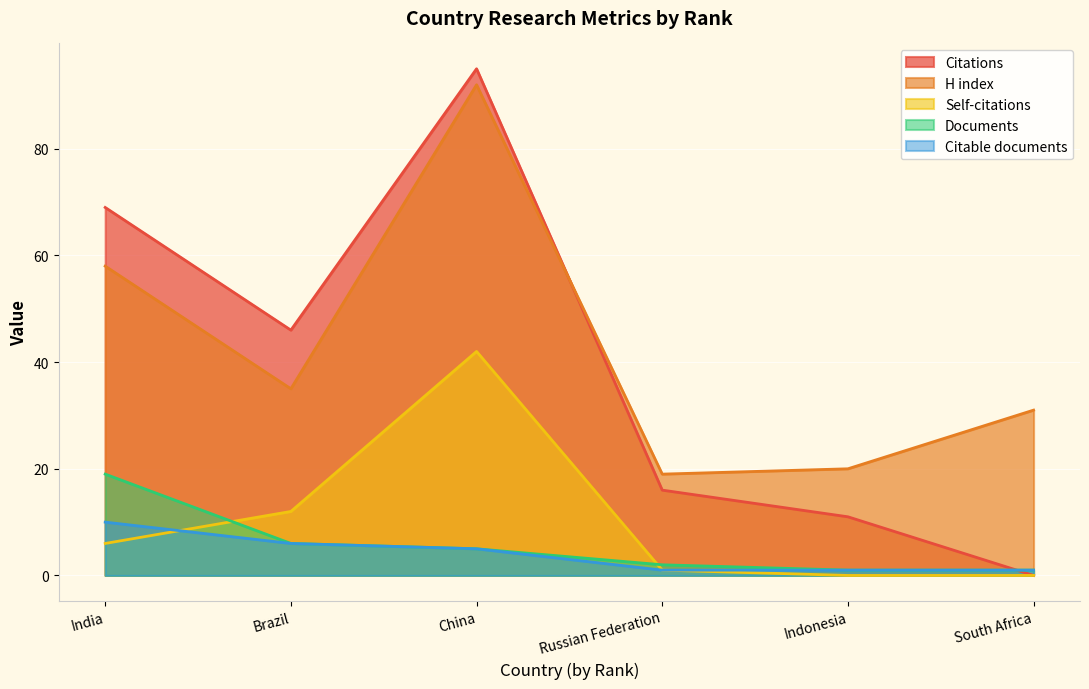

At which label does Self-citations first exceed 6?

Brazil